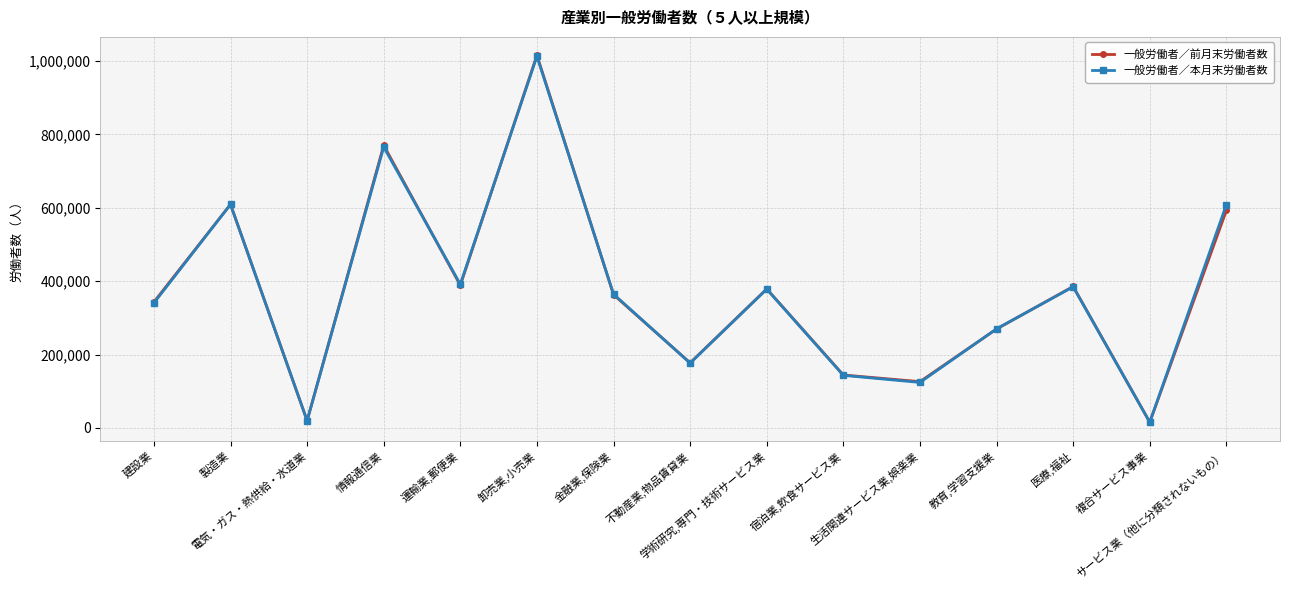

What is the total value across all series at 宿泊業,飲食サービス業?

287787